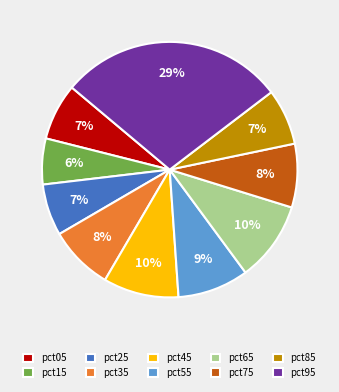

The pct75 slice represents 23% of the pie. True or false?

False